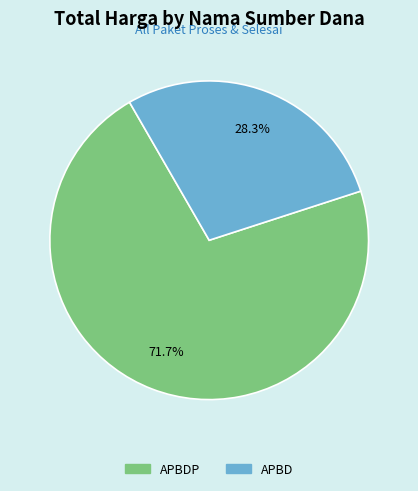

Is there any slice that represents more than half of the pie?

Yes